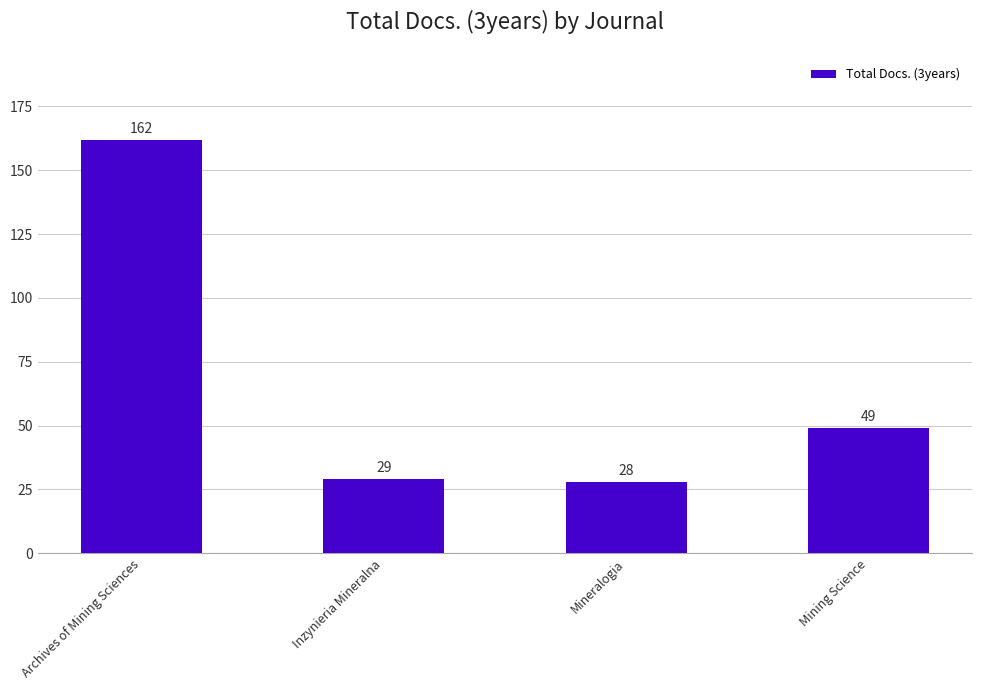

What position from the left is Archives of Mining Sciences?

1